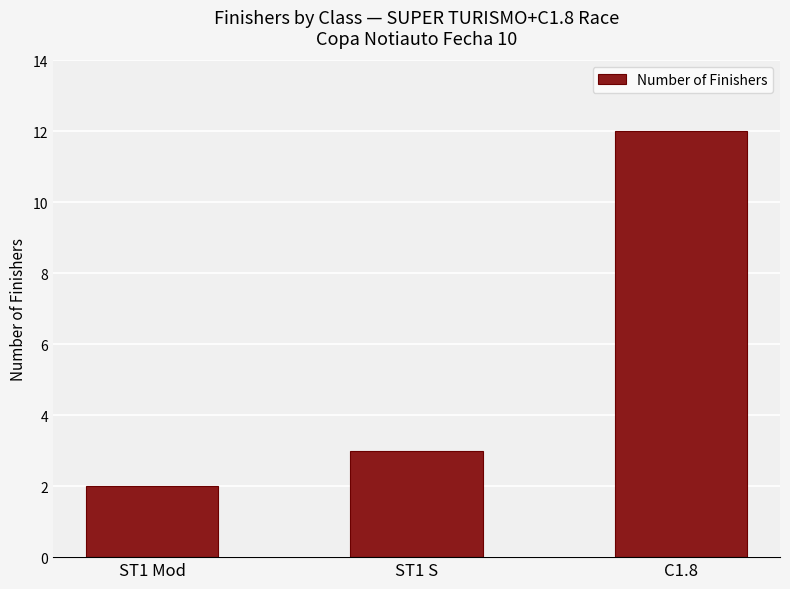

Count the number of categories in the chart.

3